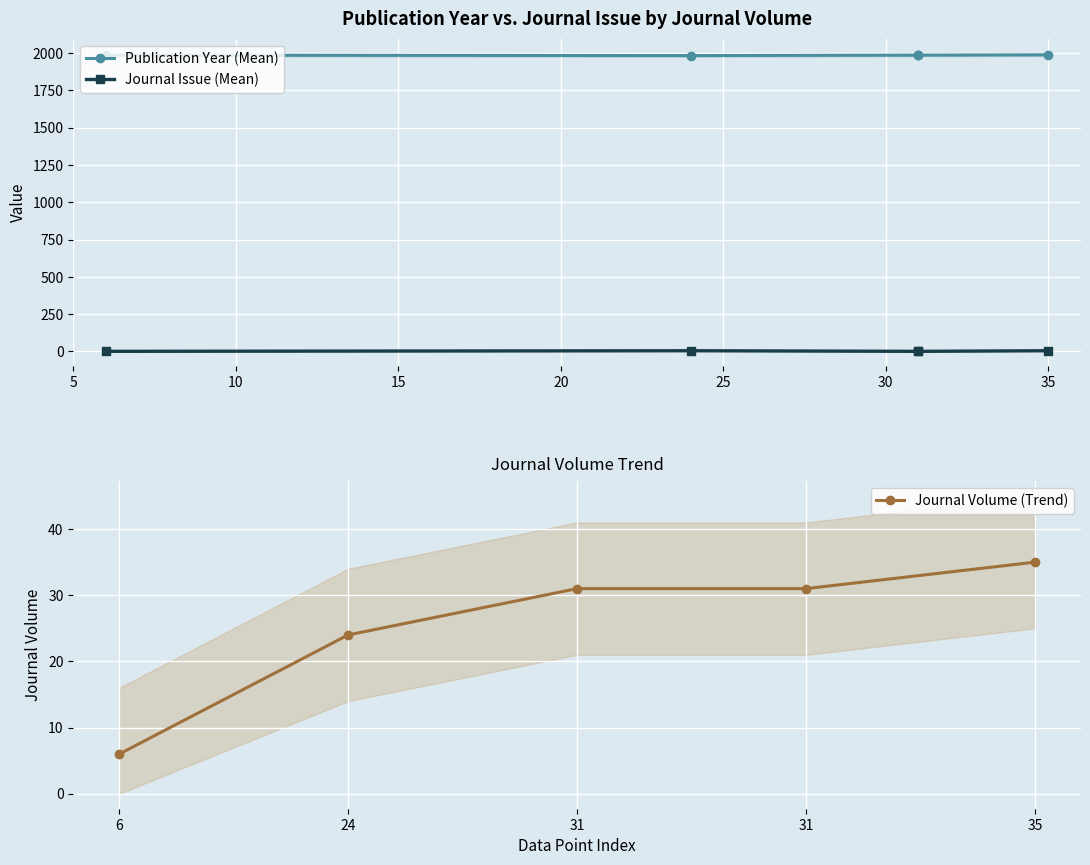

Rank the series by their maximum value, from highest to lowest.

Publication Year (Mean), Journal Volume (Trend), Journal Issue (Mean)